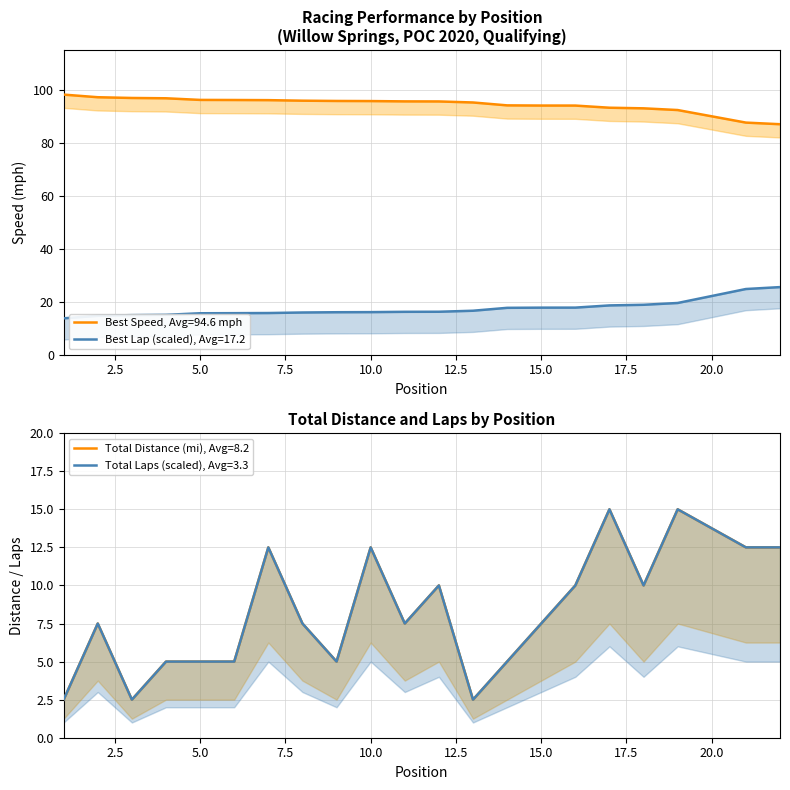

In Total Laps, how many points are higher than both neighbors (excluding endpoints)?

6